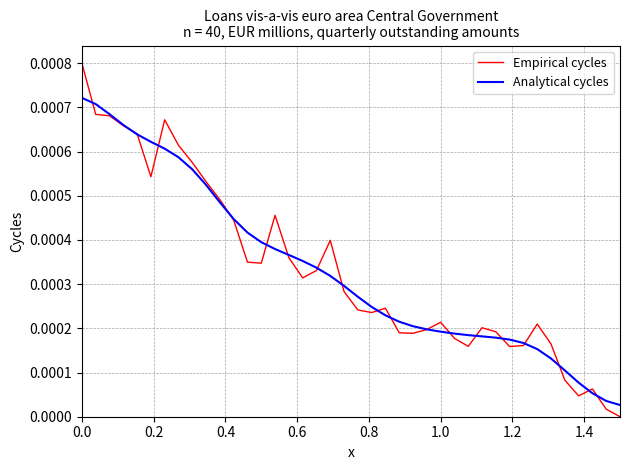

Which series has the widest spread of values?

Empirical cycles